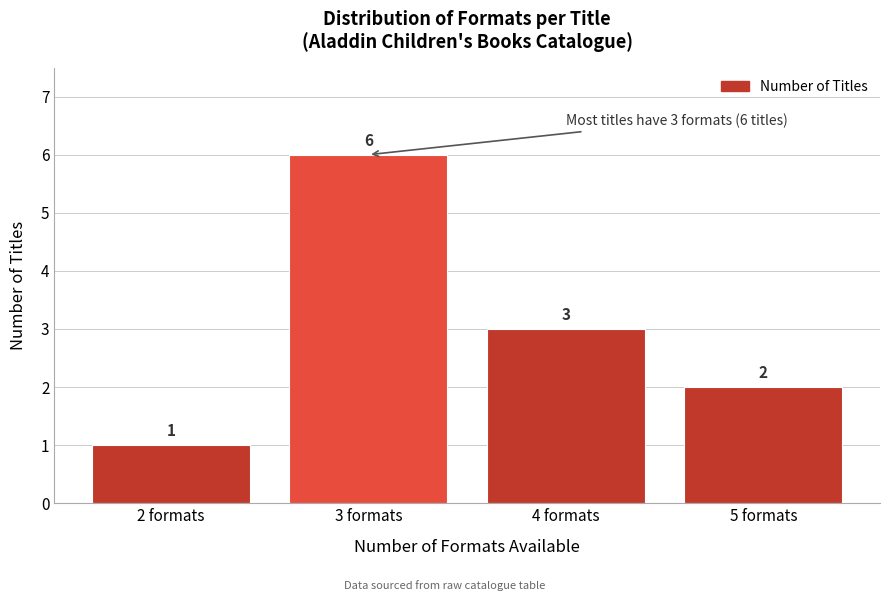

How tall is the bar that spans 1.5 to 2.5 on the x-axis?

1